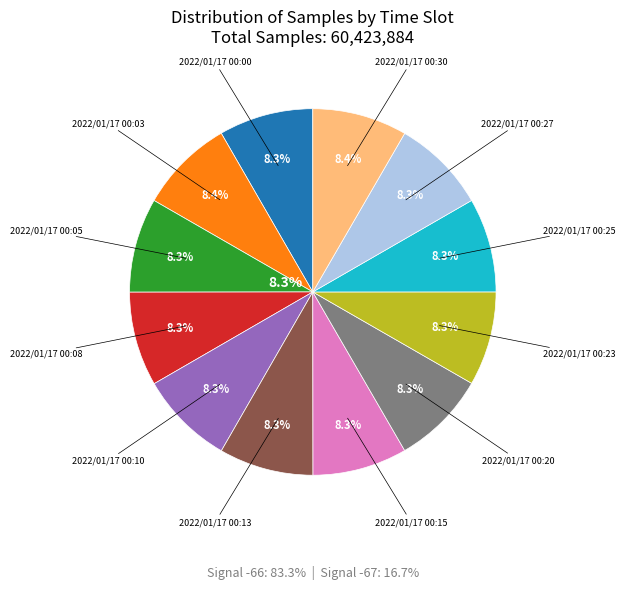

How many slices are in this pie chart?

12